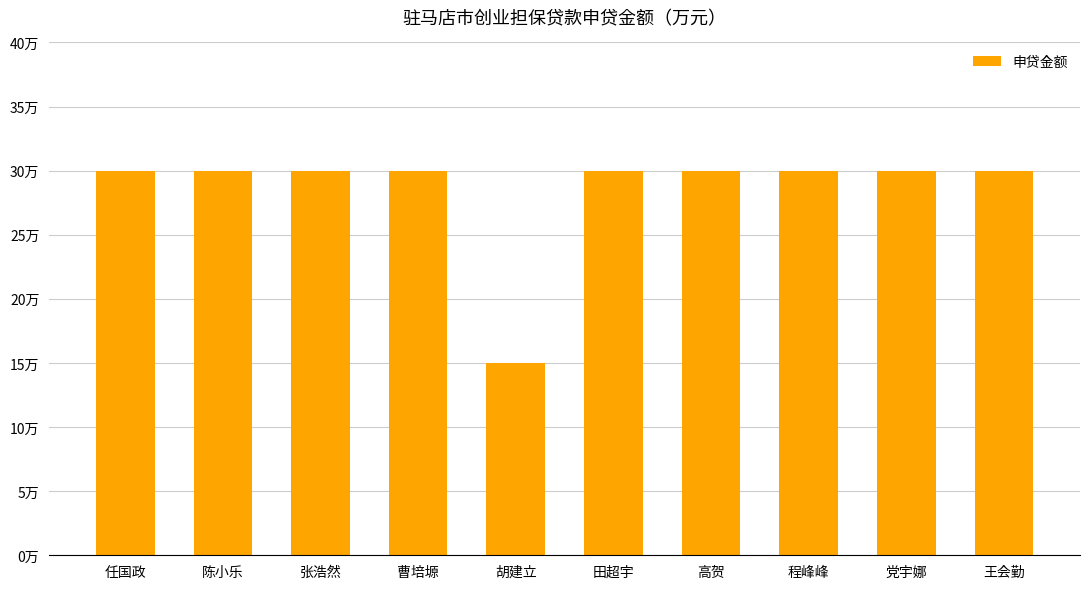

What is the label of the 8th bar from the right?

张浩然